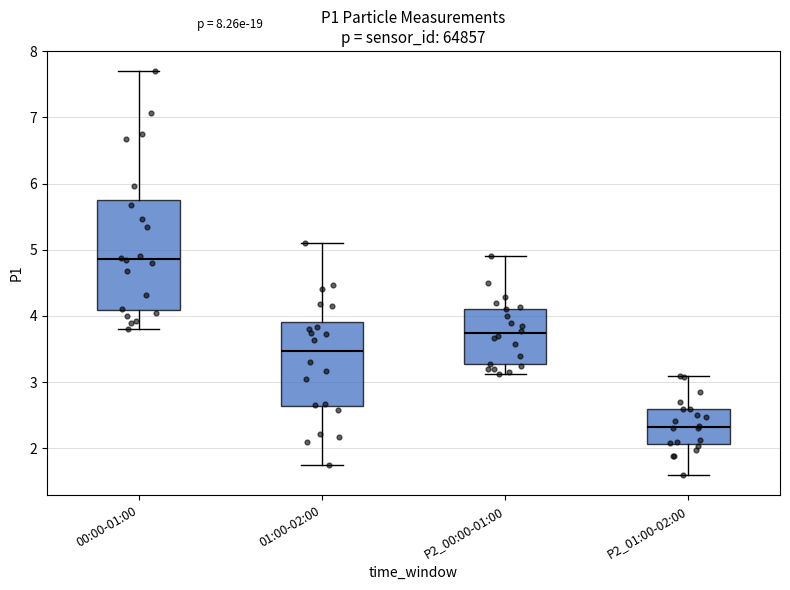

Reading left to right, read every box against the y-axis: the position of its median line, the range the box covers, and the ends of its whiskers. The values are not printed on the chart, so give them approximately, as read against the axis.

00:00-01:00: median 4.9, box 4.1 to 5.8, whiskers 3.8 to 7.7
01:00-02:00: median 3.5, box 2.6 to 3.9, whiskers 1.8 to 5.1
P2_00:00-01:00: median 3.7, box 3.3 to 4.1, whiskers 3.1 to 4.9
P2_01:00-02:00: median 2.3, box 2.1 to 2.6, whiskers 1.6 to 3.1